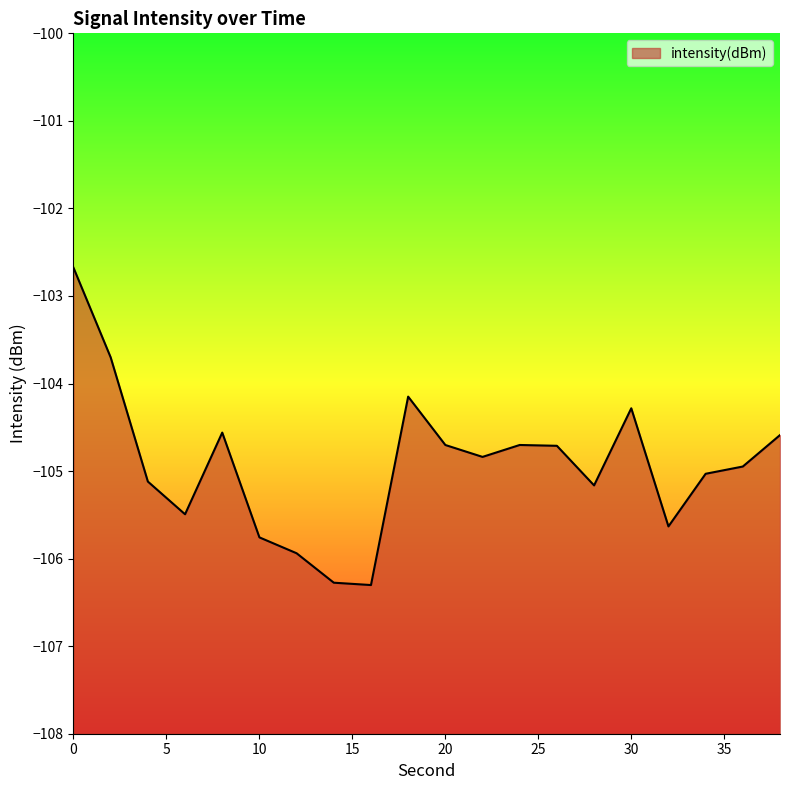

Which category has the lowest value across all series?

16